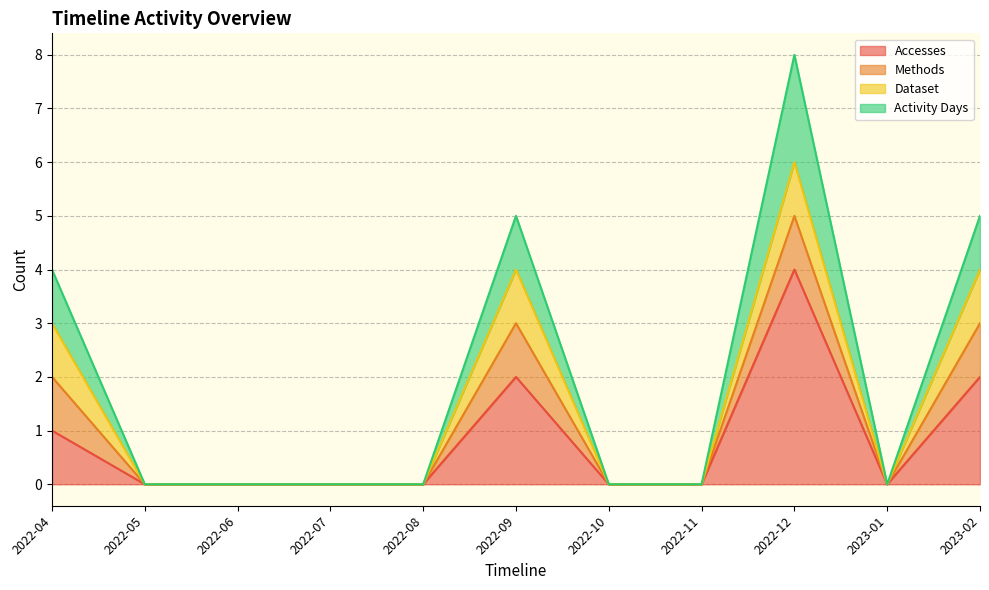

True or false: Activity Days and Accesses cross at least once.

False